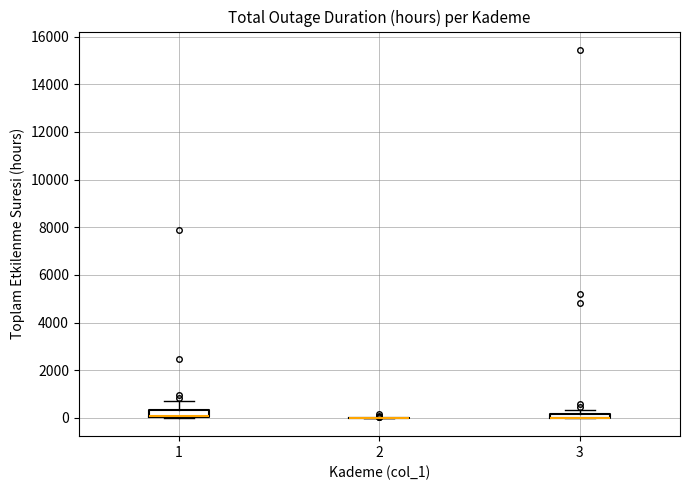

Where is the lower edge of the box at x = 1 on the y-axis? The values are not printed on the chart, so give them approximately, as read against the axis.

0